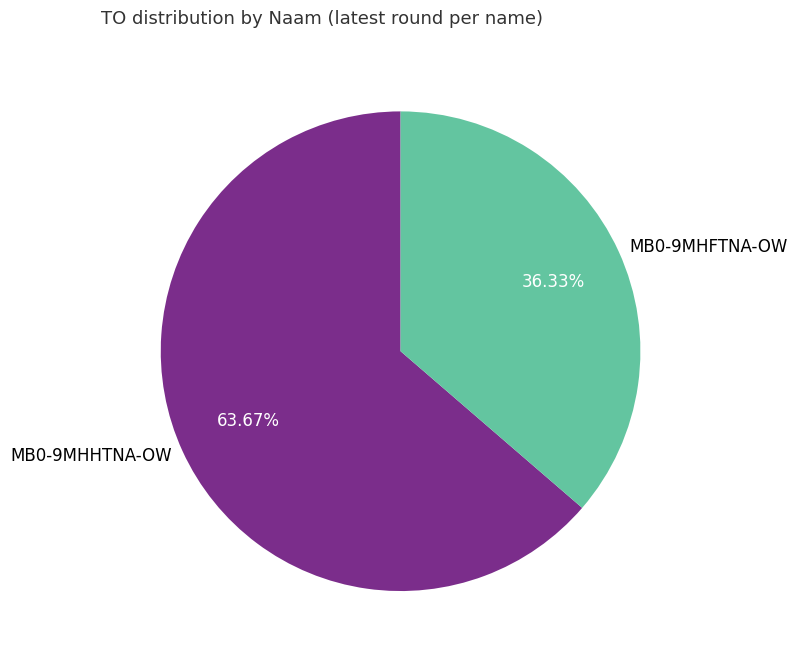

Rank the categories by value from highest to lowest.

MB0-9MHHTNA-OW, MB0-9MHFTNA-OW